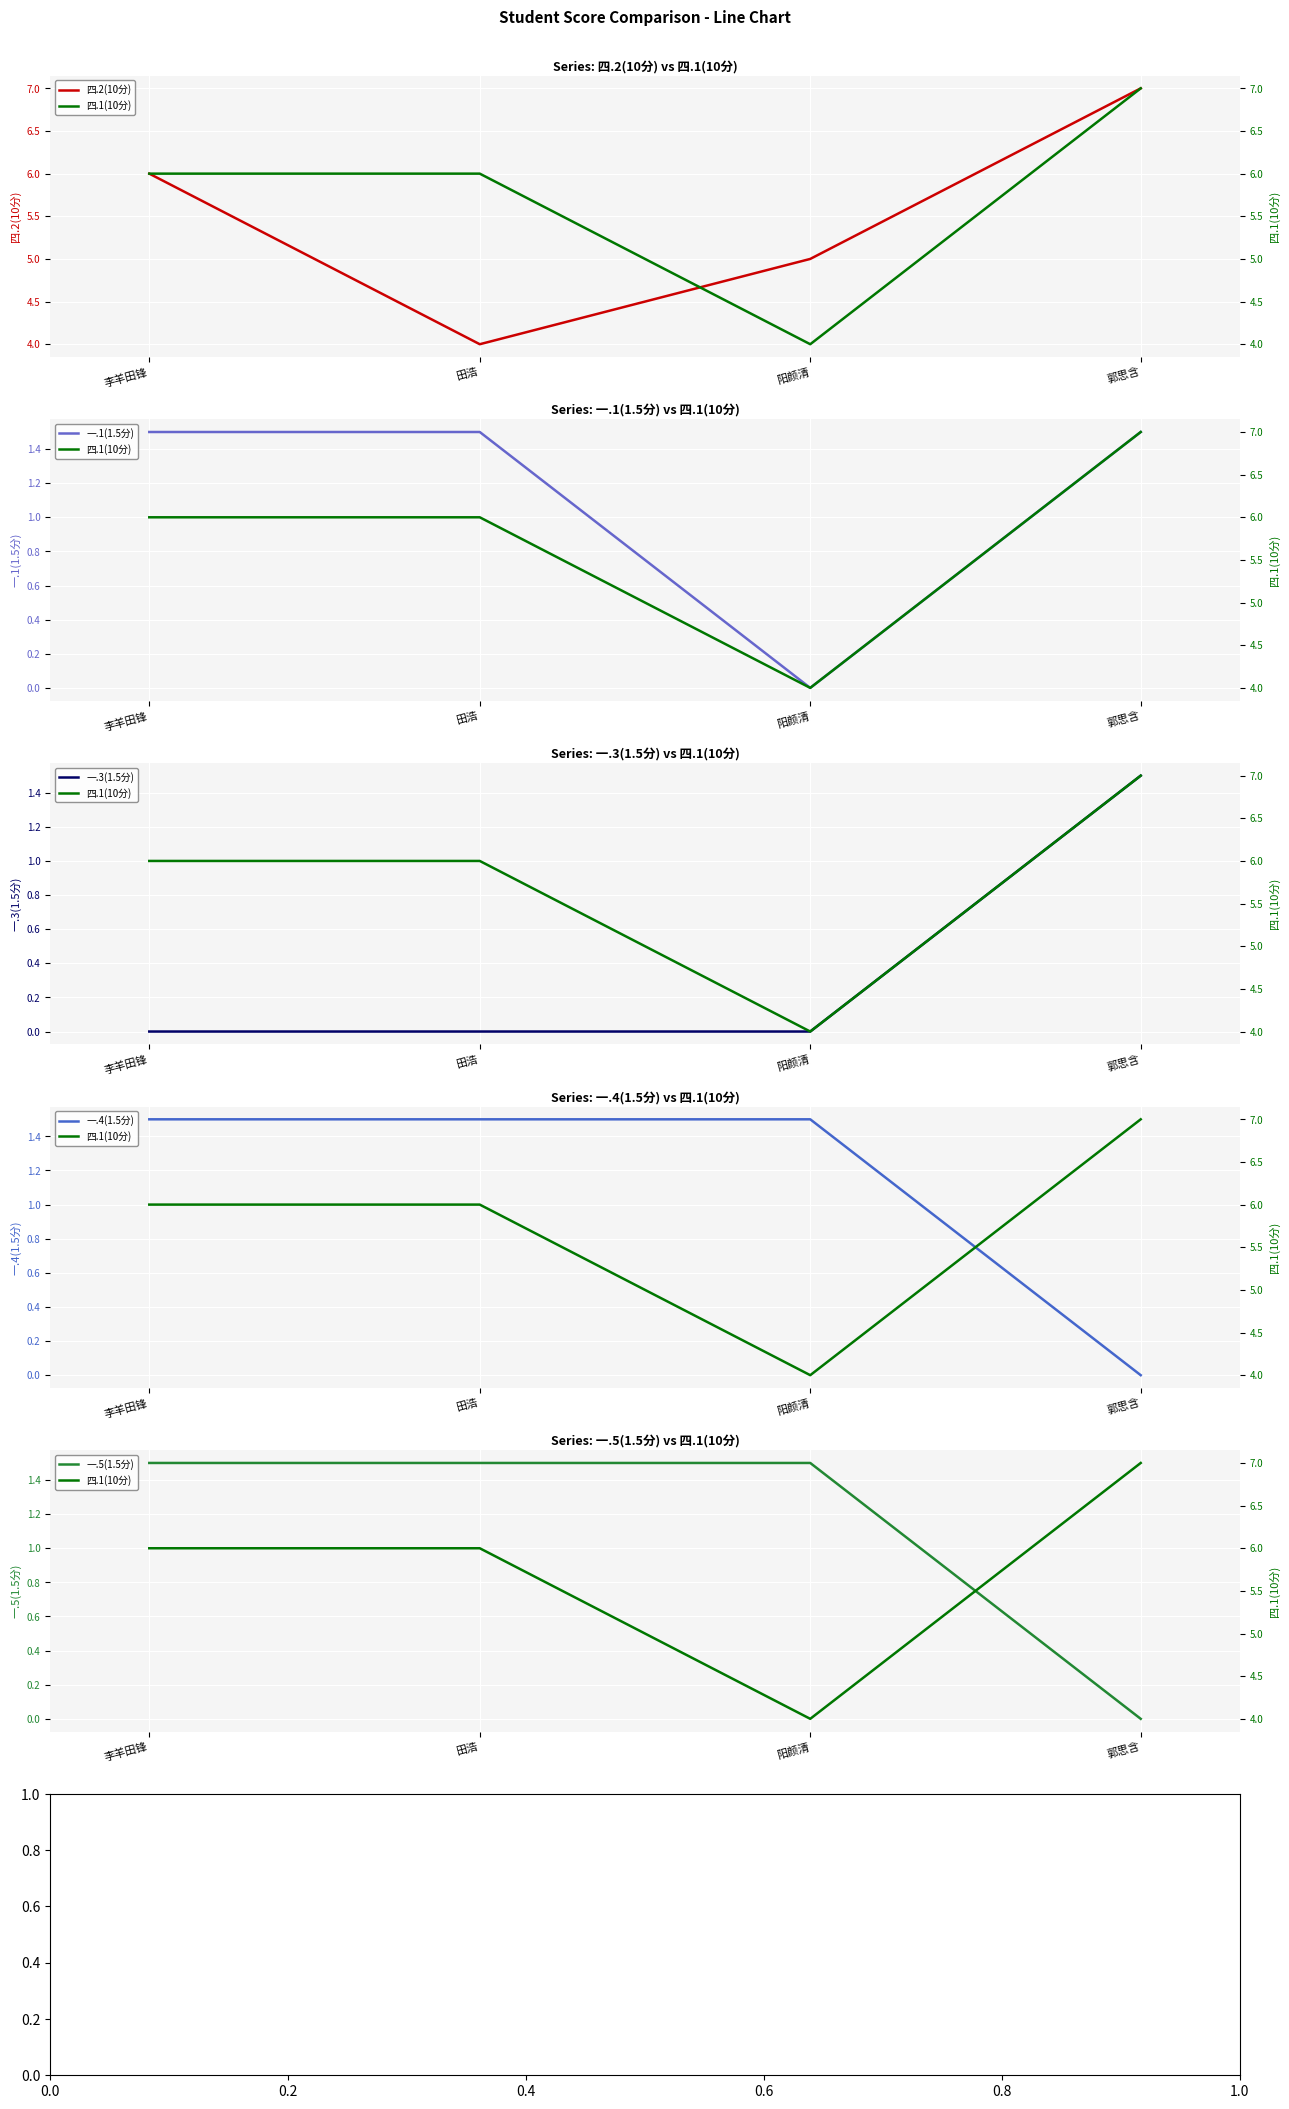

Is it true that 一.5(1.5分) equals 1.5 at 田浩?

True